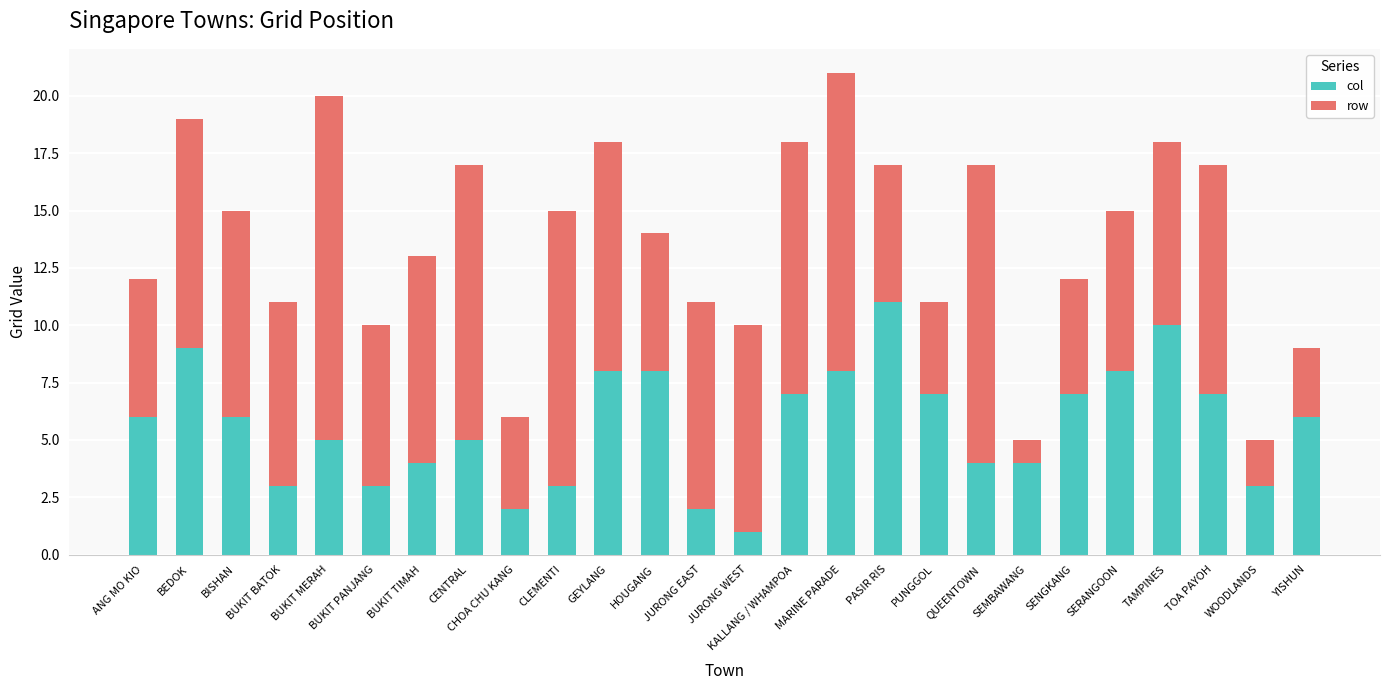

What is the maximum value for col?

11